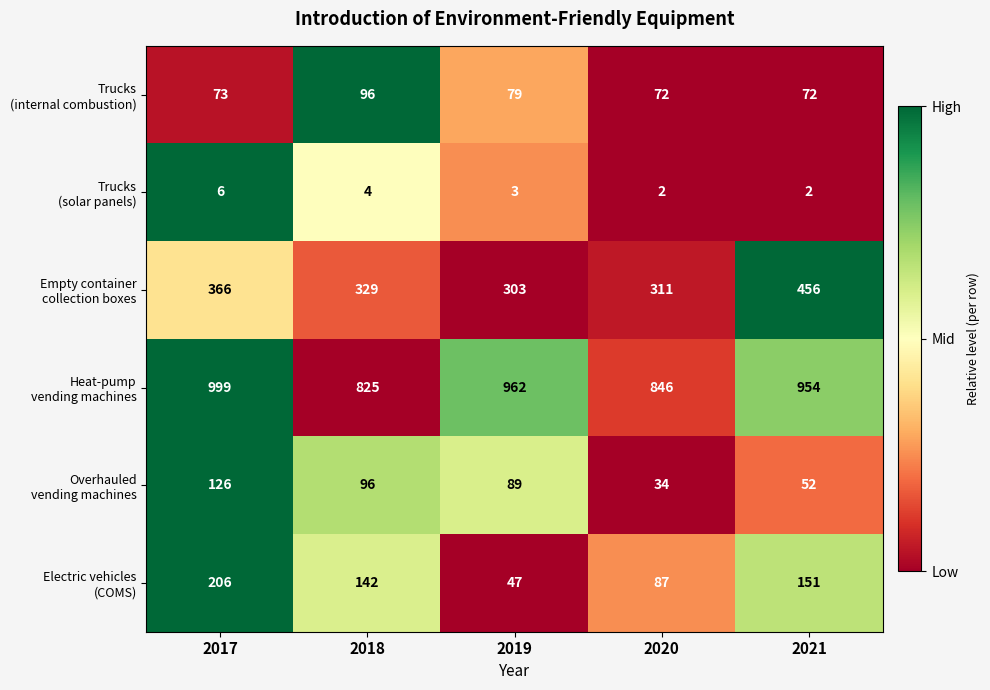

What is the difference between the highest and lowest values at 2018?

821